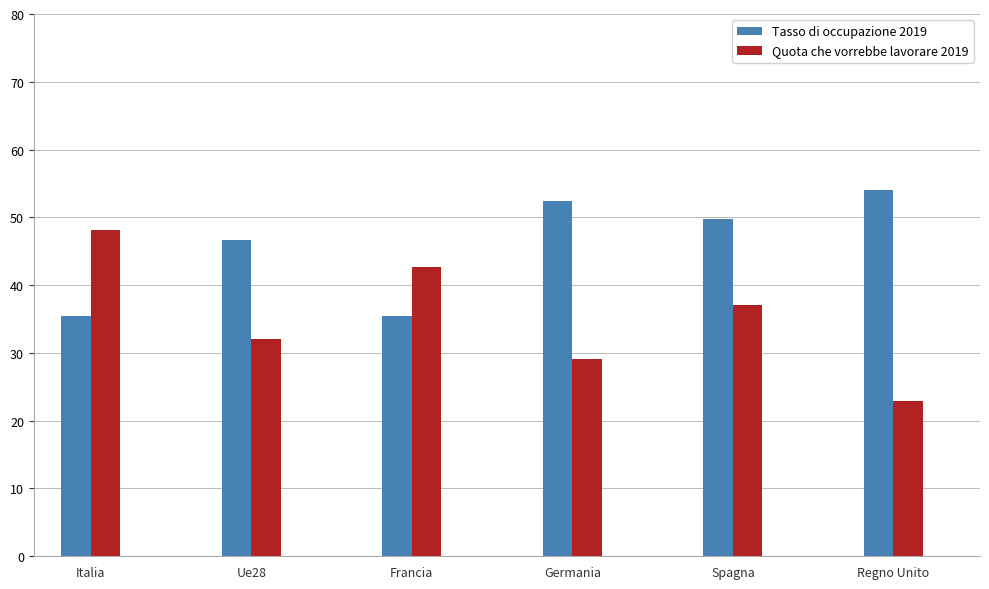

True or false: Tasso di occupazione 2019 has a value of 54.1 at Regno Unito.

True